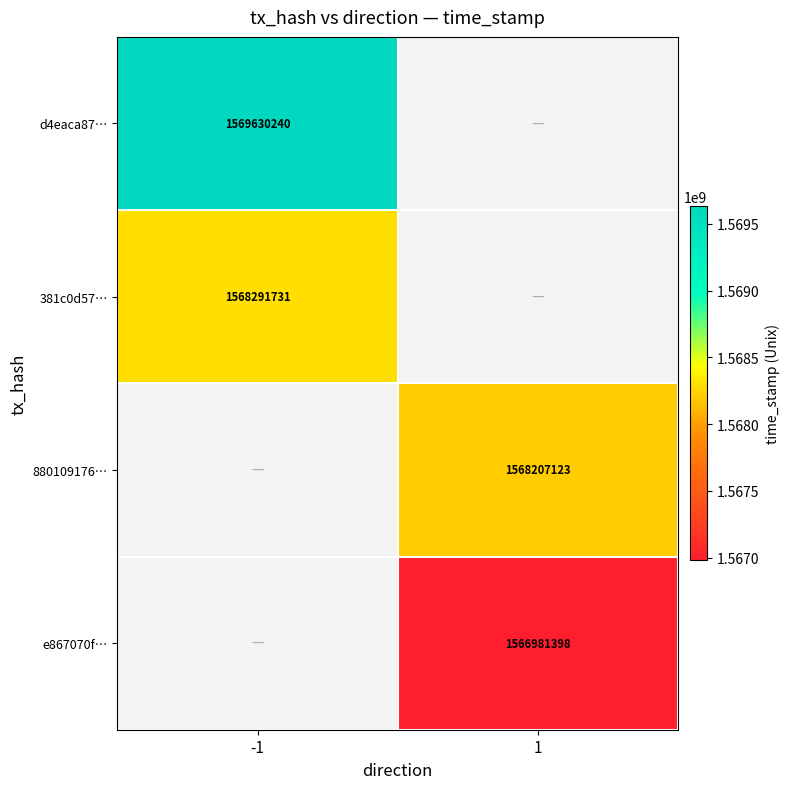

The e867070f… series shows 1566981398 at 1. True or false?

True